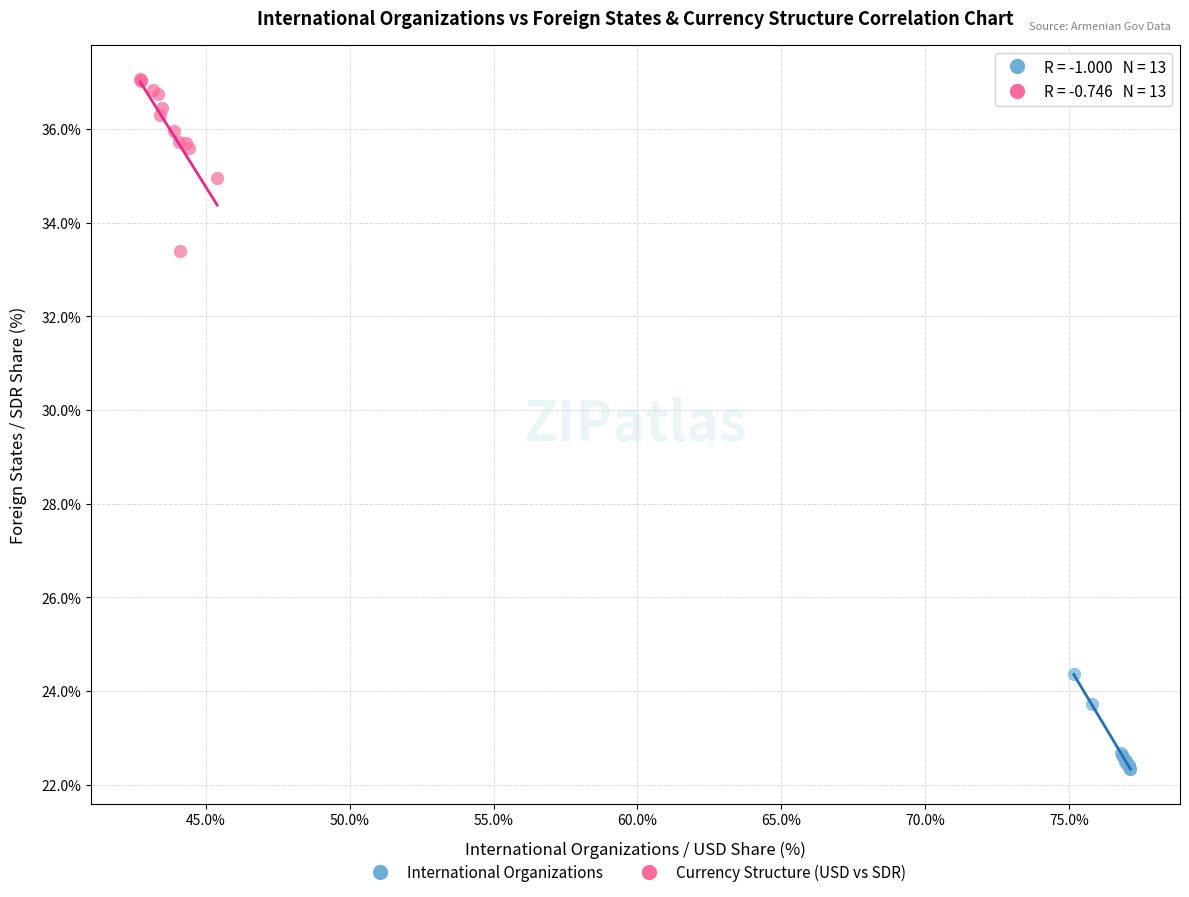

Which series contains the highest Y value?

Currency Structure (USD vs SDR)